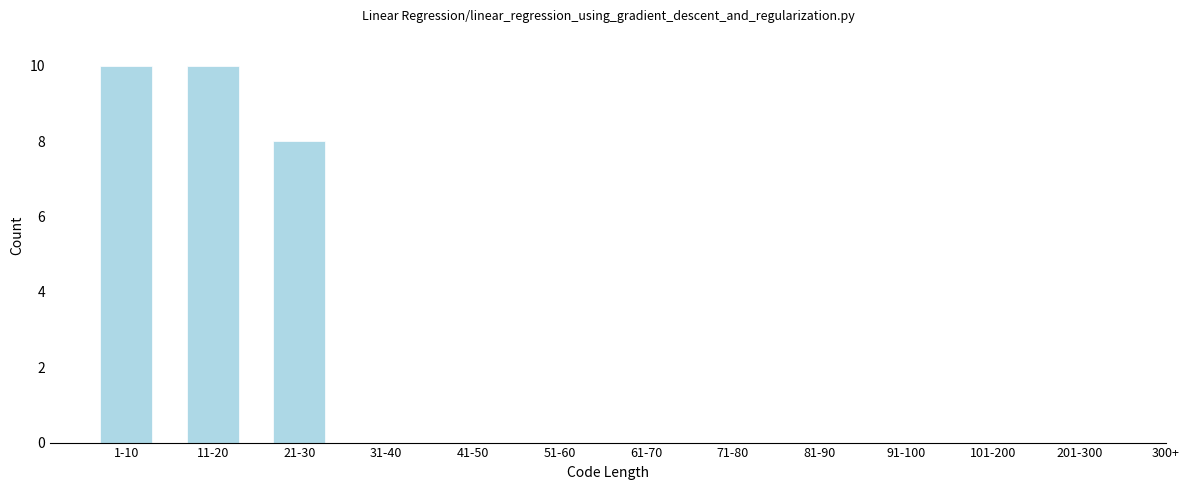

Reading left to right, what are all the values shown in this chart?

1-10=10	11-20=10	21-30=8	31-40=0	41-50=0	51-60=0	61-70=0	71-80=0	81-90=0	91-100=0	101-200=0	201-300=0